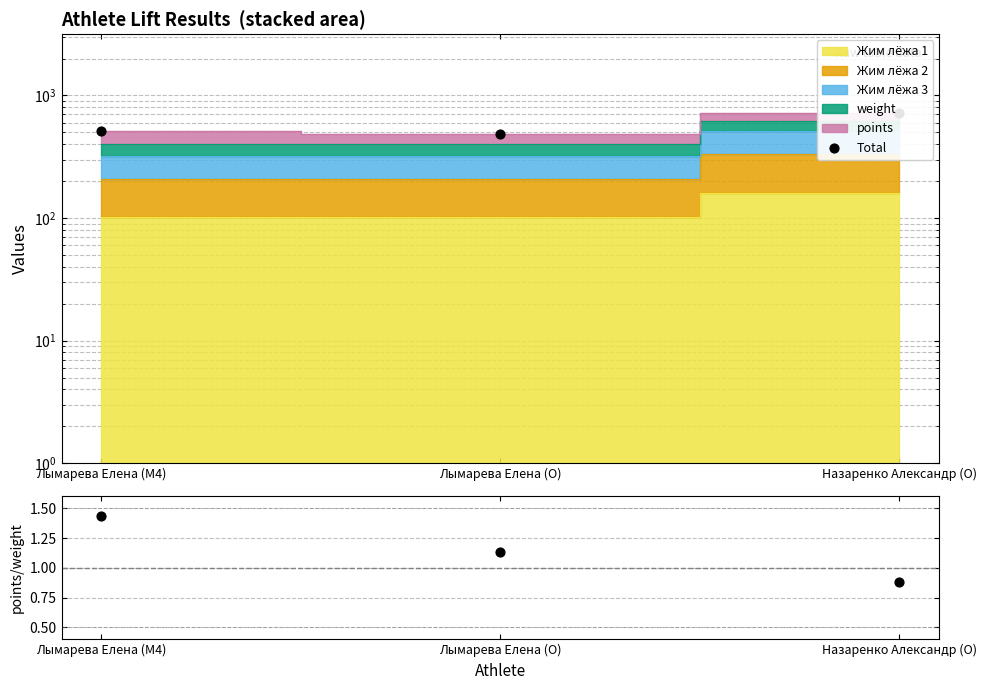

What is the total value across all series at Лымарева Елена (M4)?

513.0